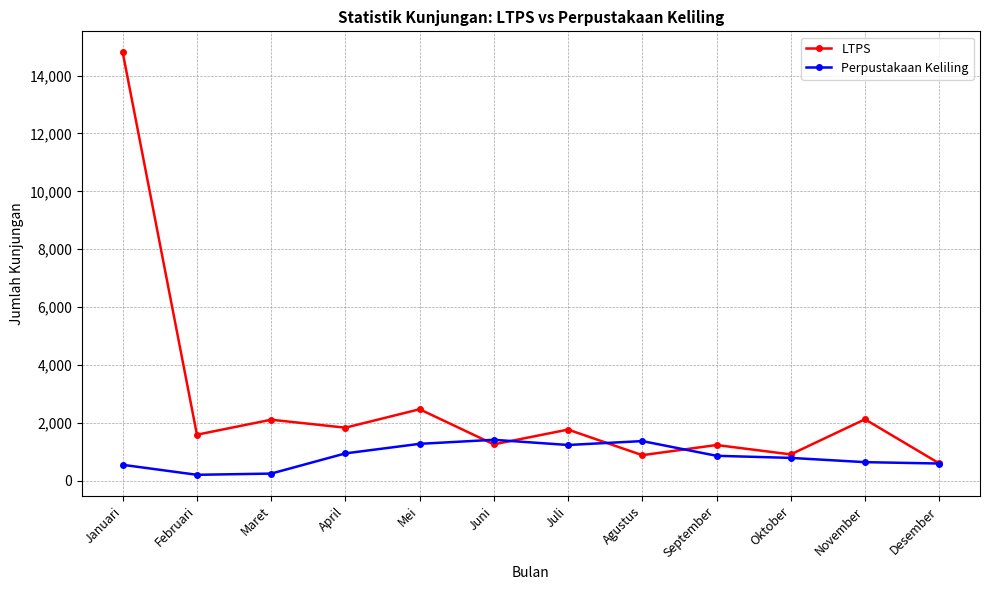

Which category has the lowest value in the LTPS series?

Desember